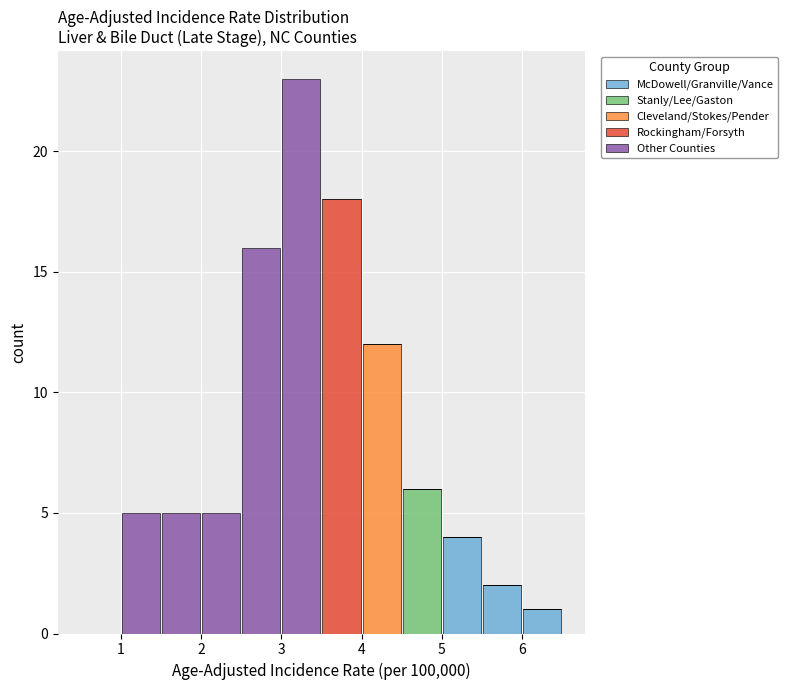

Reading left to right, list every stacked bar in this chart as the range it spans on the x-axis followed by its total height. The values are not printed on the chart, so give them approximately, as read against the axis.

0.5 to 1.0: 0
1.0 to 1.5: 5
1.5 to 2.0: 5
2.0 to 2.5: 5
2.5 to 3.0: 16
3.0 to 3.5: 23
3.5 to 4.0: 18
4.0 to 4.5: 12
4.5 to 5.0: 6
5.0 to 5.5: 4
5.5 to 6.0: 2
6.0 to 6.5: 1